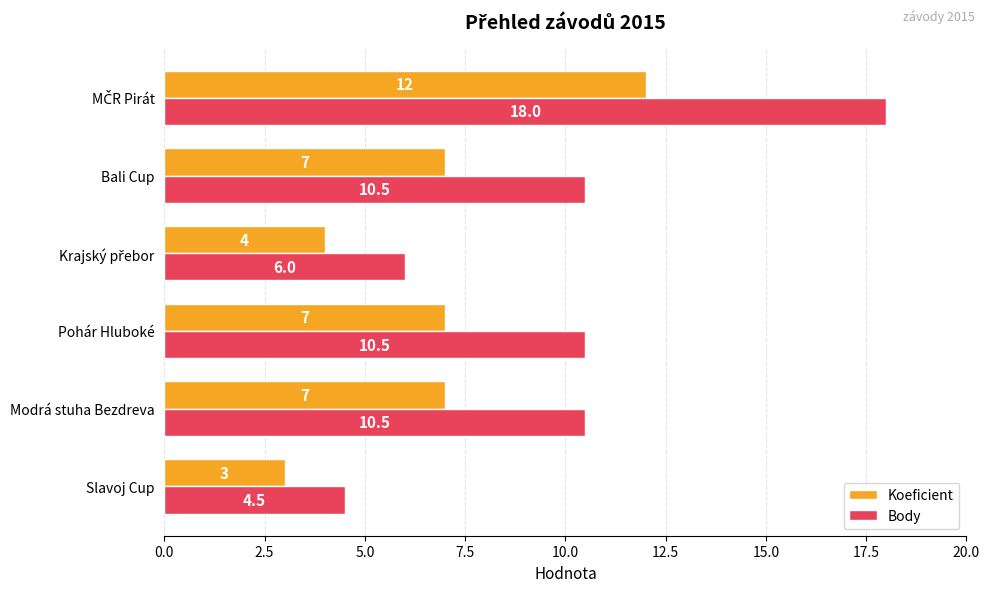

Count the number of categories in the chart.

6